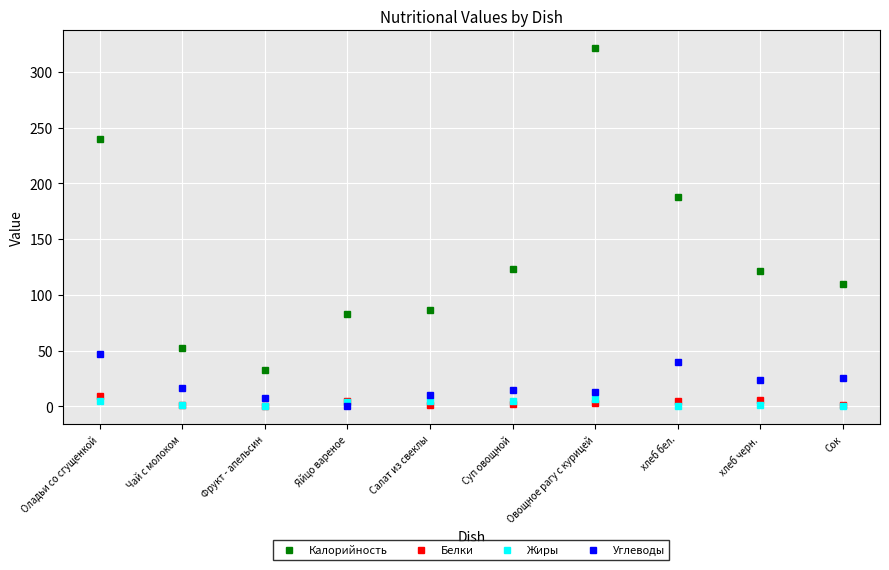

Which series has the largest range (max minus min)?

Калорийность